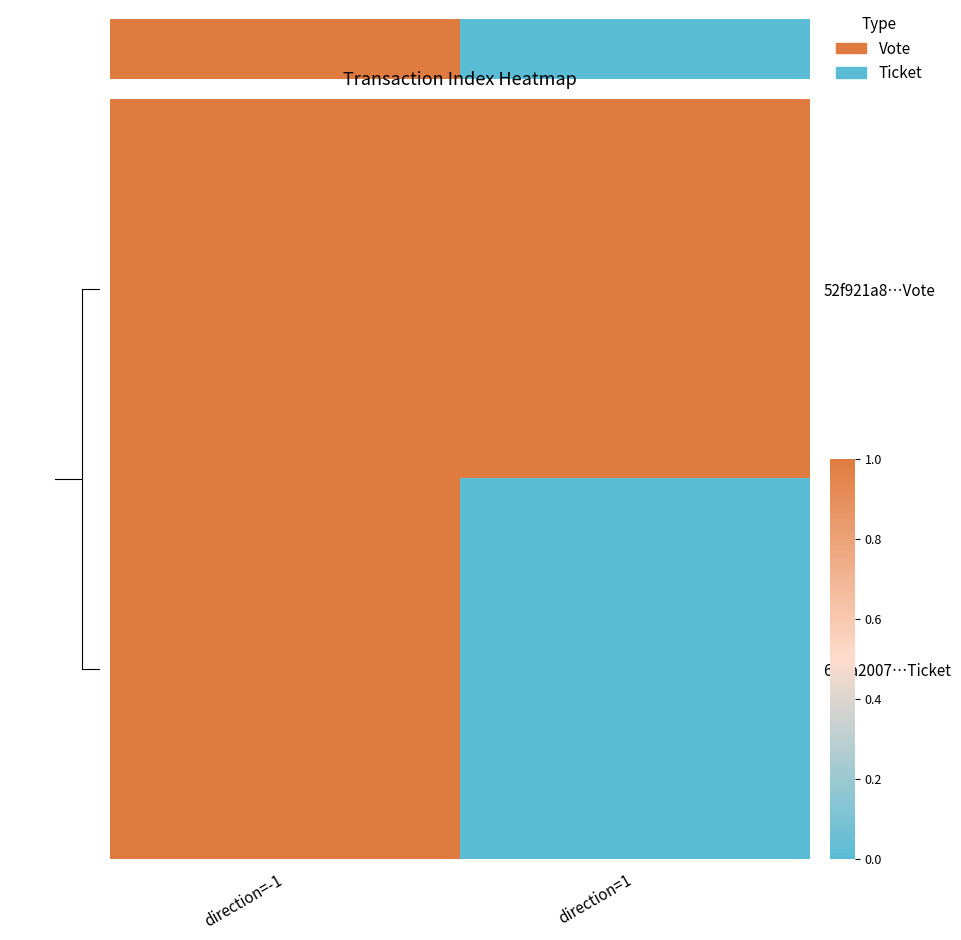

Is the value of 69da2007…Ticket at direction=-1 greater than the value of 52f921a8…Vote at direction=-1?

No